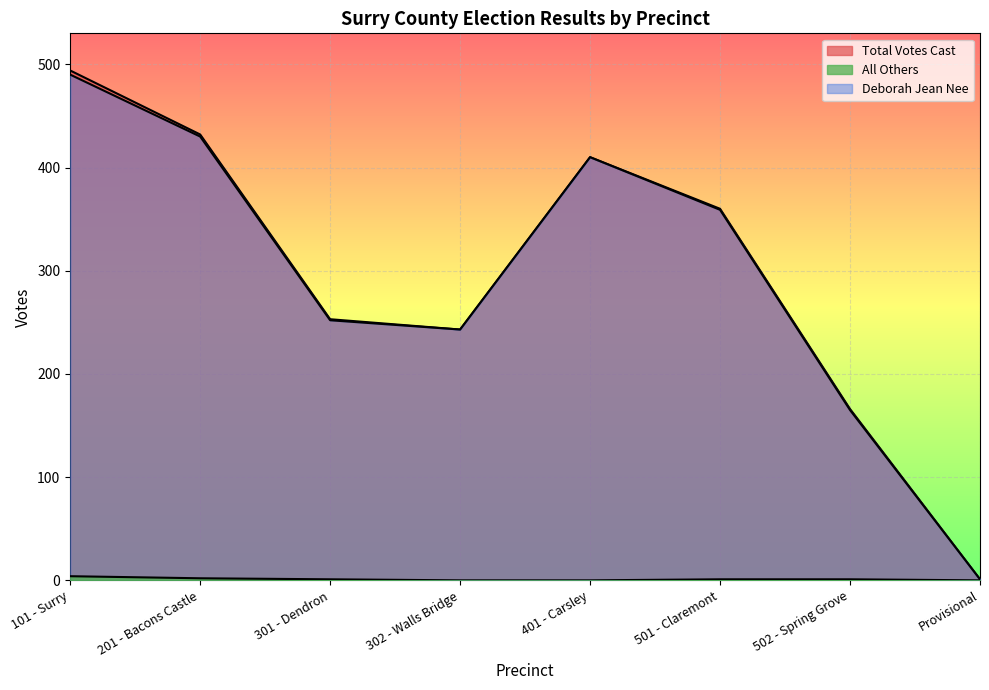

Does the chart display data point markers on the line(s)?

No